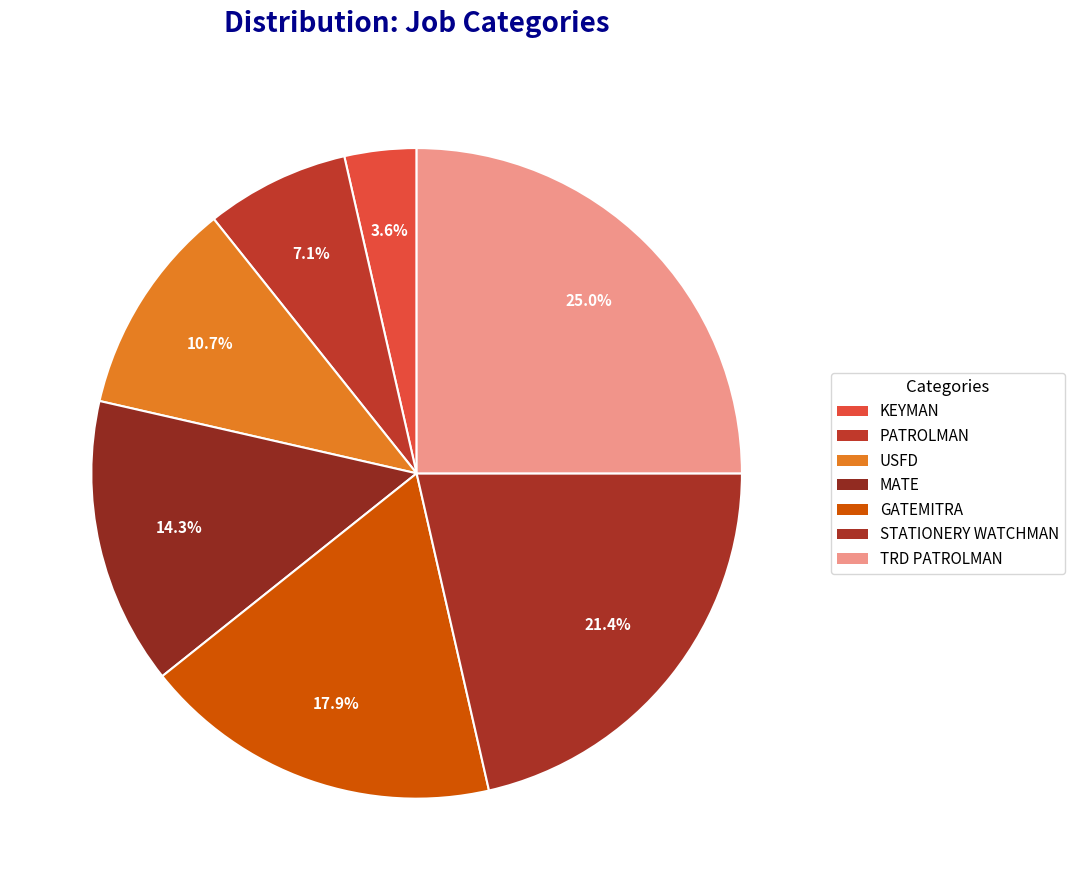

The KEYMAN slice represents 4% of the pie. True or false?

True